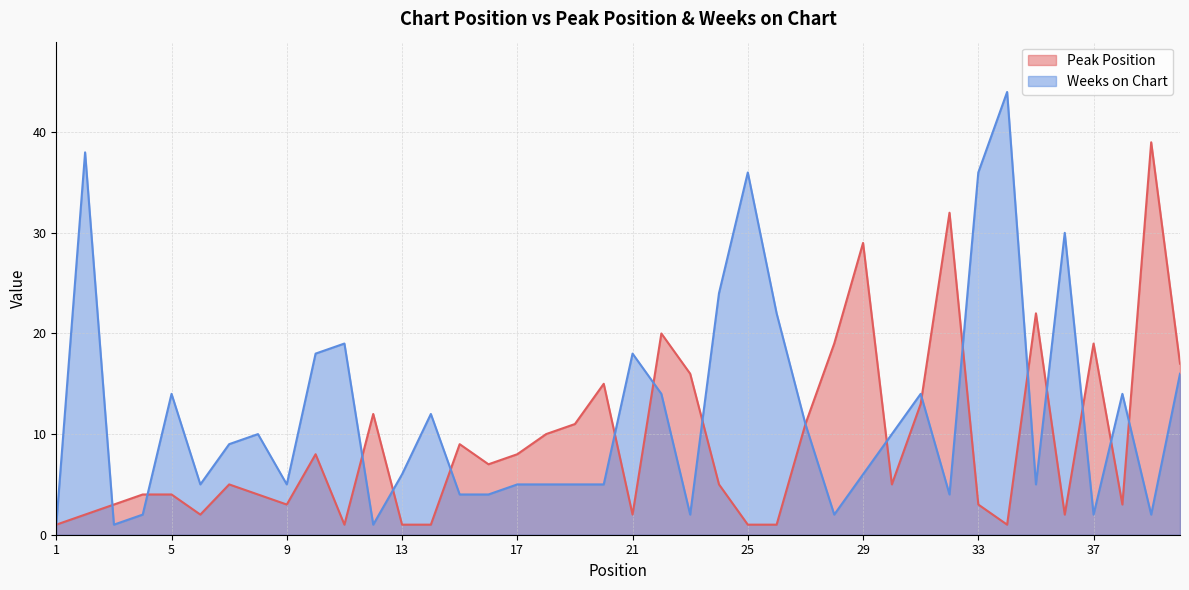

Which series changed the most between 11 and 22?

Peak Position